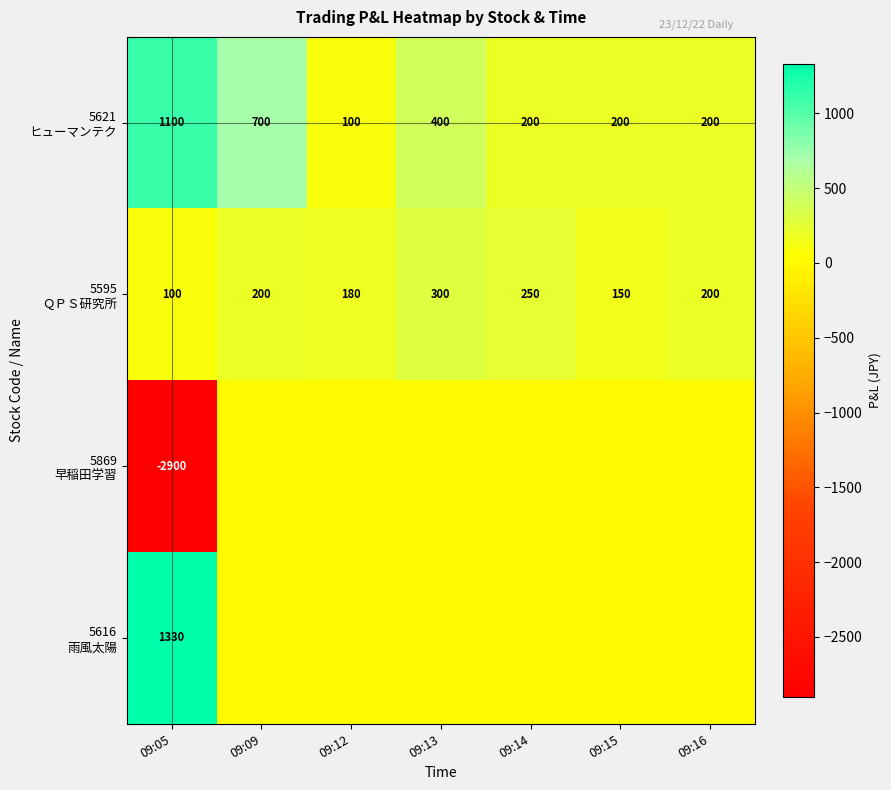

What is the total value across all series at 09:05?

-370